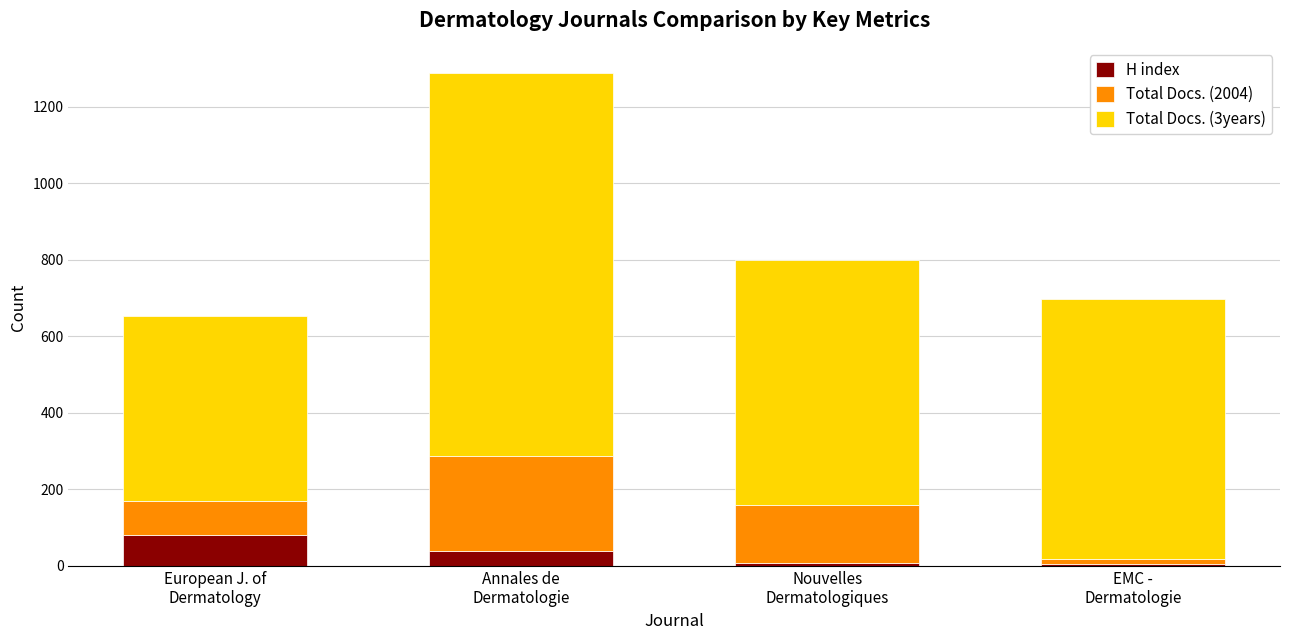

What is the maximum value for H index?

82